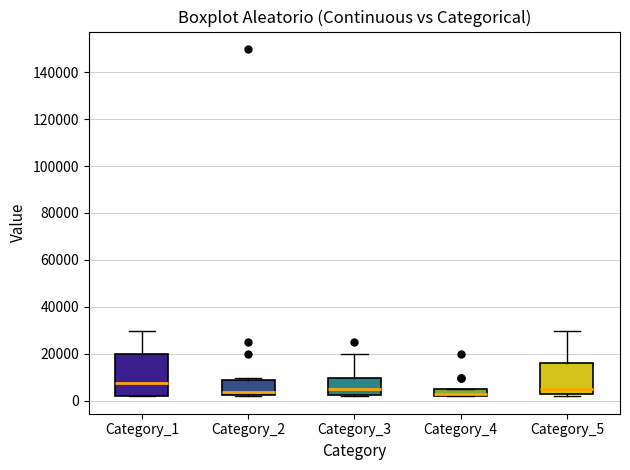

Comparing the boxes themselves (not the whiskers), which one is the tallest?

Category_1